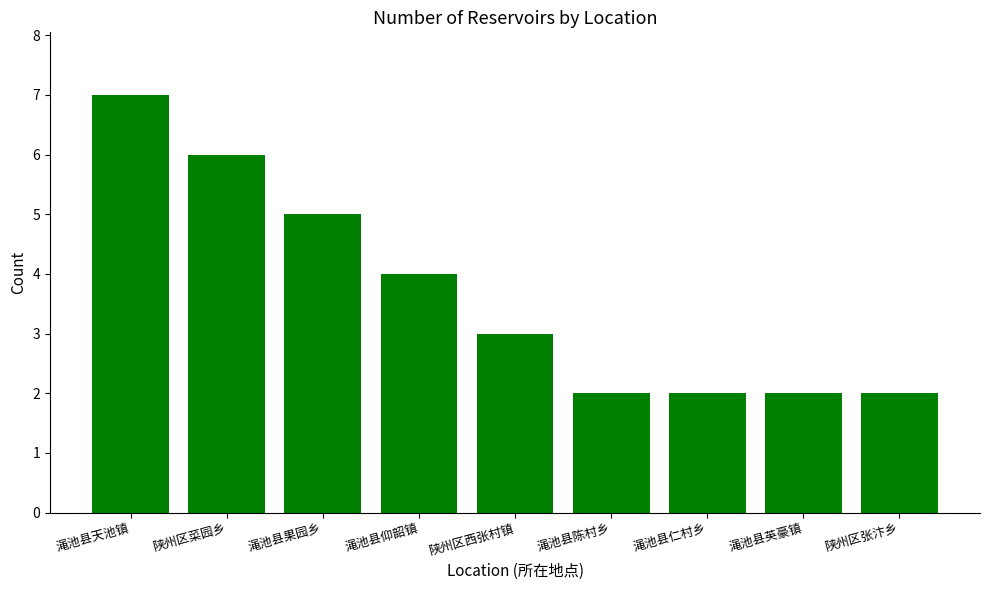

What is the label of the 8th bar from the right?

陕州区菜园乡